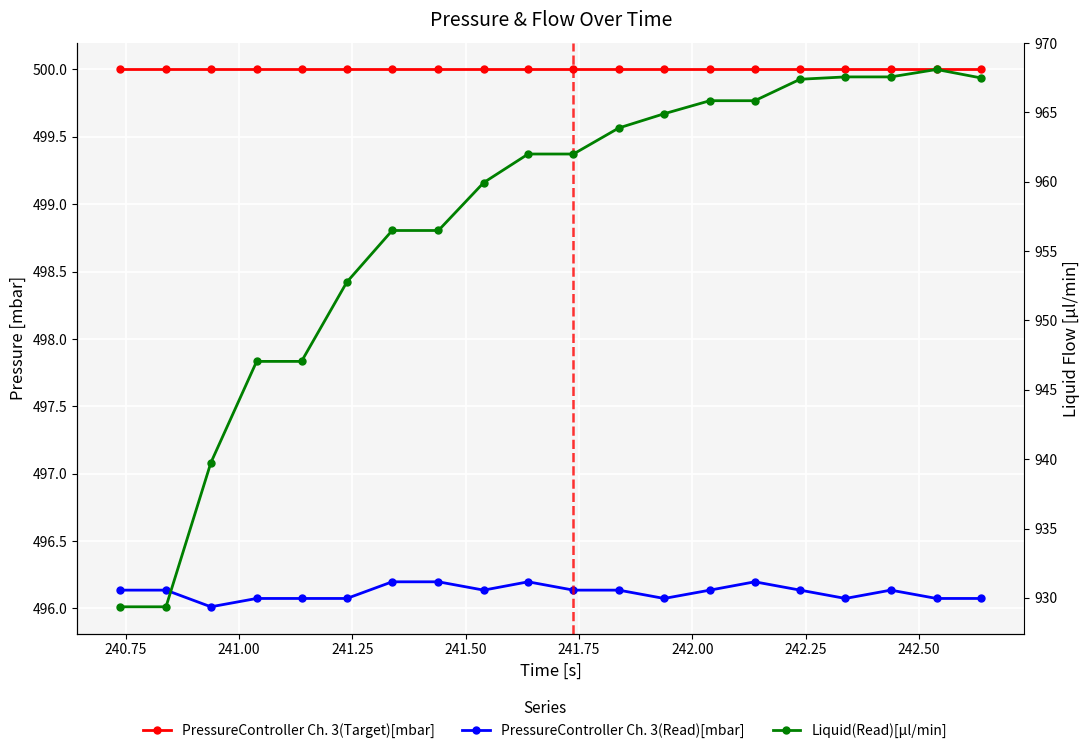

True or false: Liquid(Read)[µl/min] and PressureController Ch. 3(Target)[mbar] intersect in this chart.

False